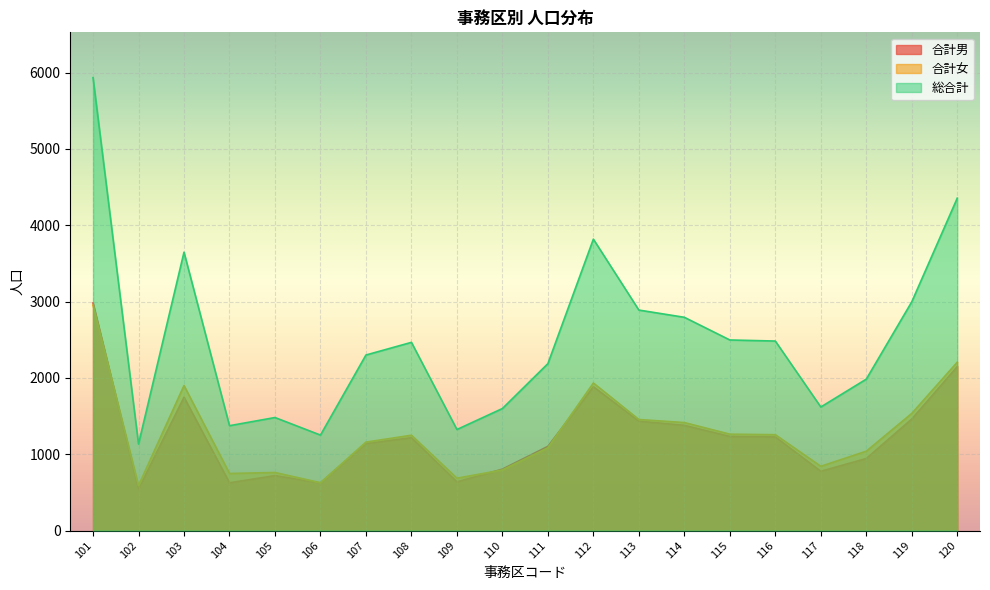

At how many categories does at least one series exceed 739?

20